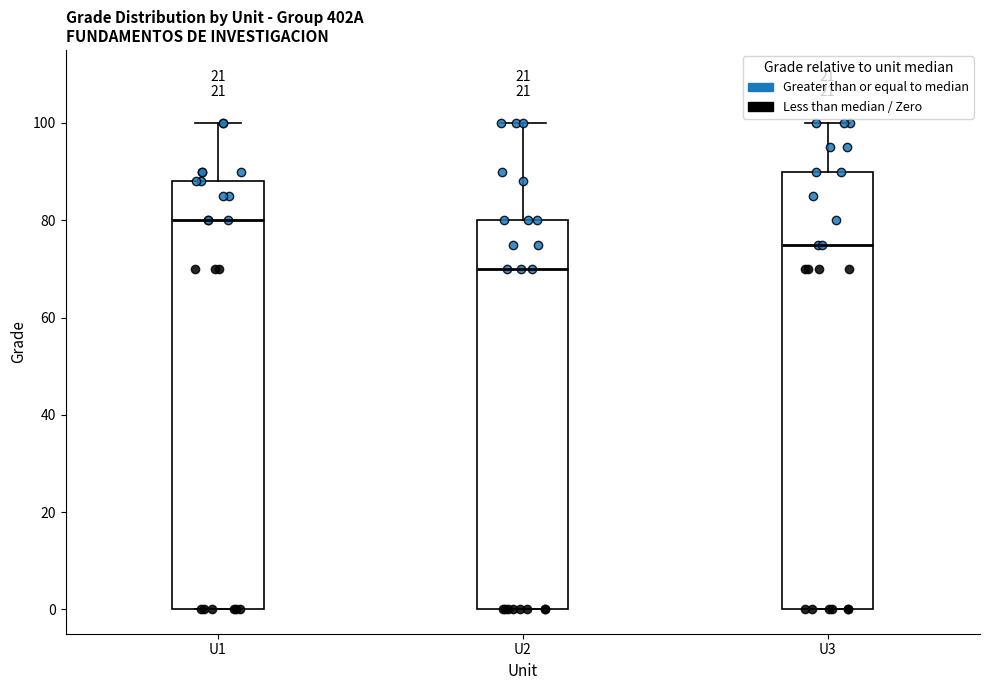

Reading left to right, read every box against the y-axis: the position of its median line, the range the box covers, and the ends of its whiskers. The values are not printed on the chart, so give them approximately, as read against the axis.

U1: median 80, box 0 to 88, whiskers 0 to 100
U2: median 70, box 0 to 80, whiskers 0 to 100
U3: median 76, box 0 to 90, whiskers 0 to 100